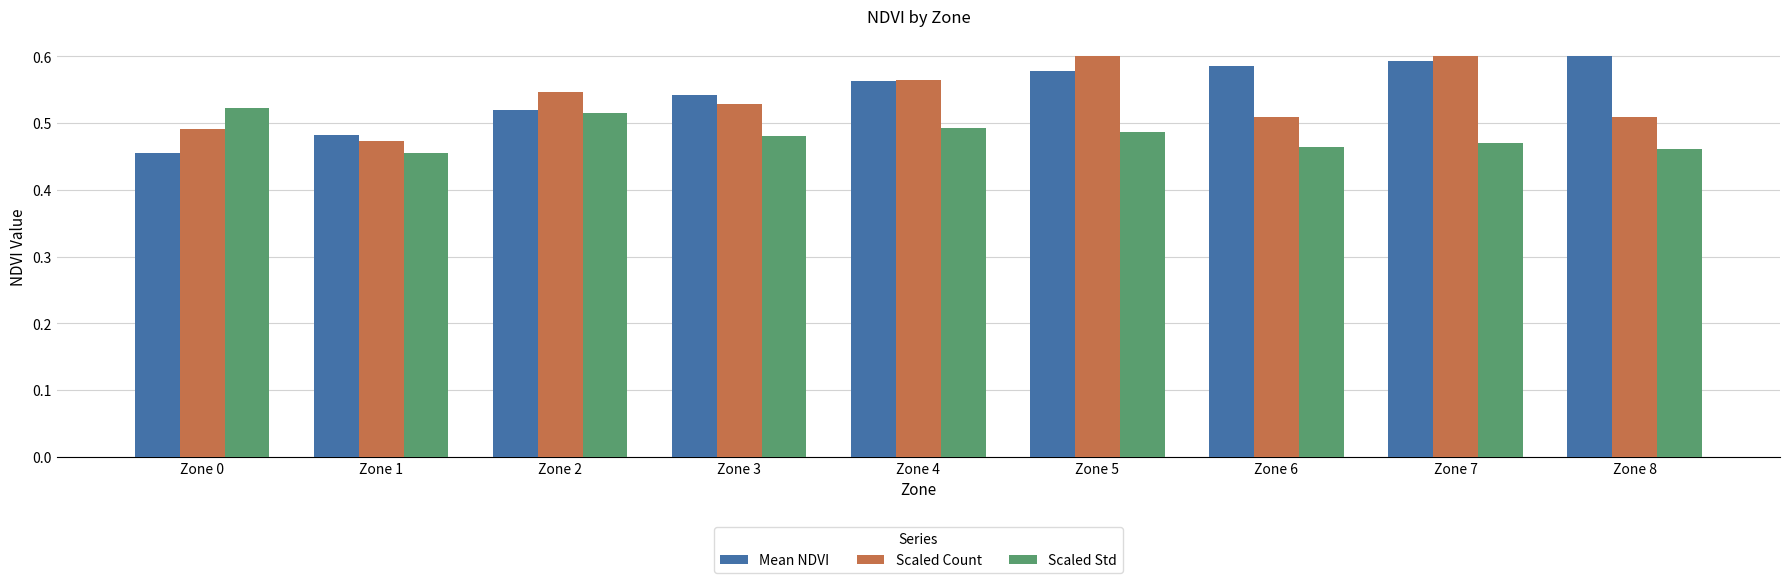

Rank the series by their average value, from highest to lowest.

Mean NDVI, Scaled Count, Scaled Std